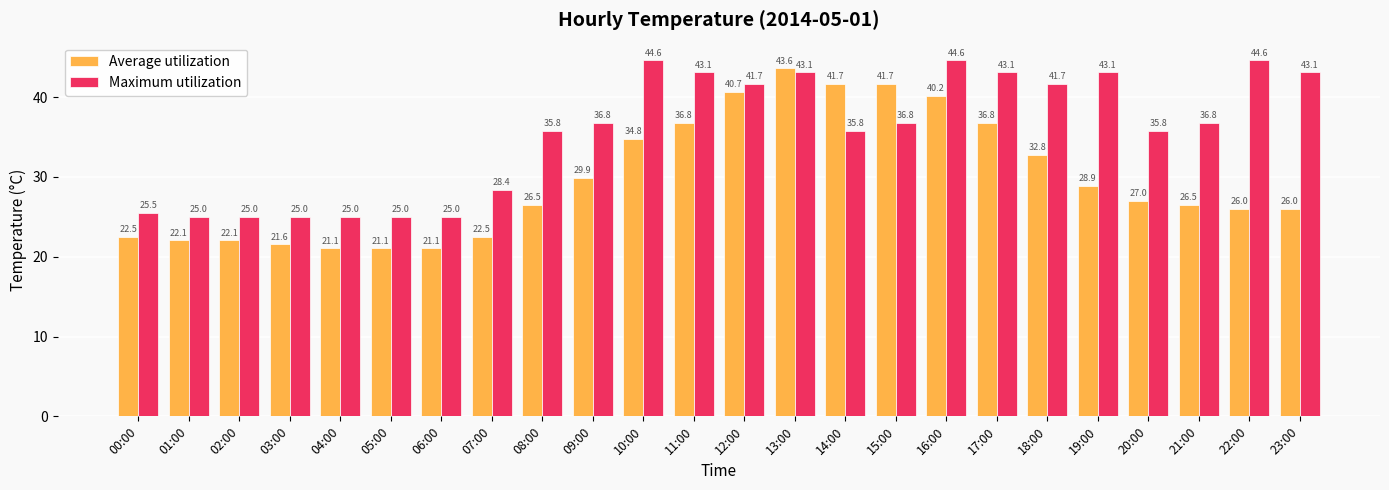

At which category is the sum across all series the highest?

13:00